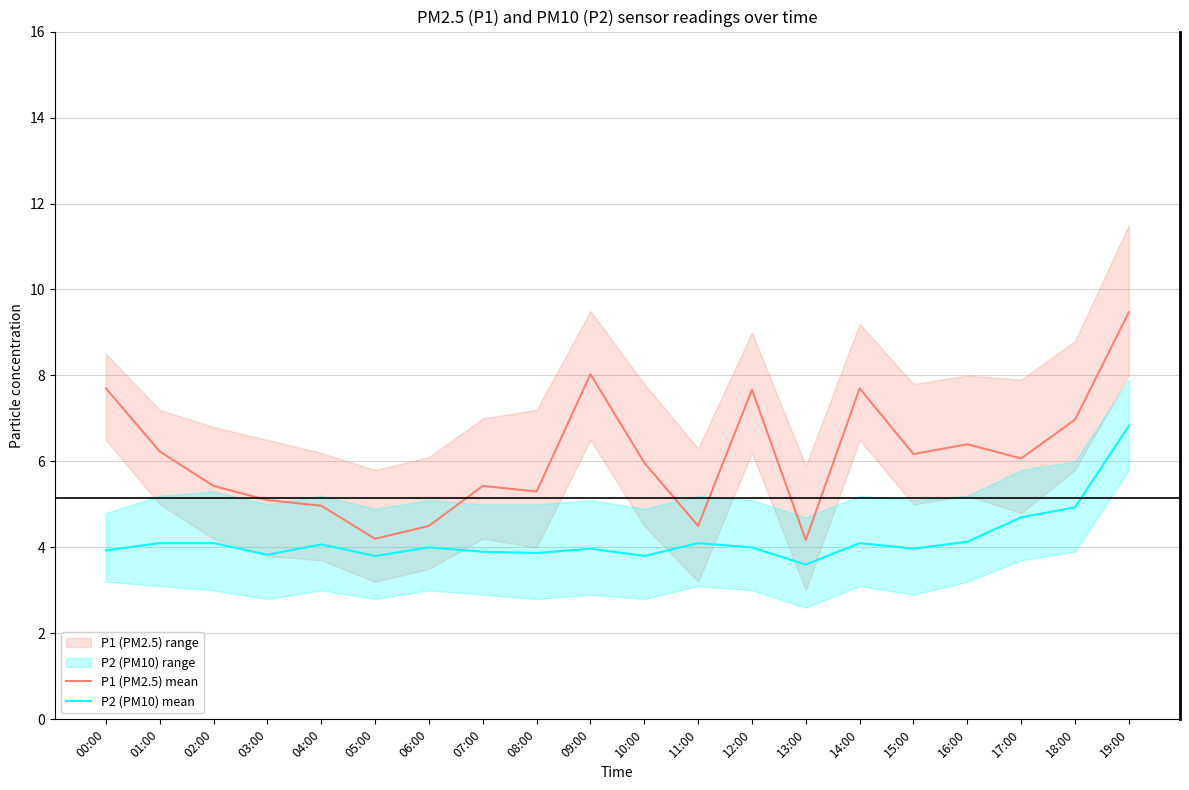

What is the label of the 5th point from the left?

04:00